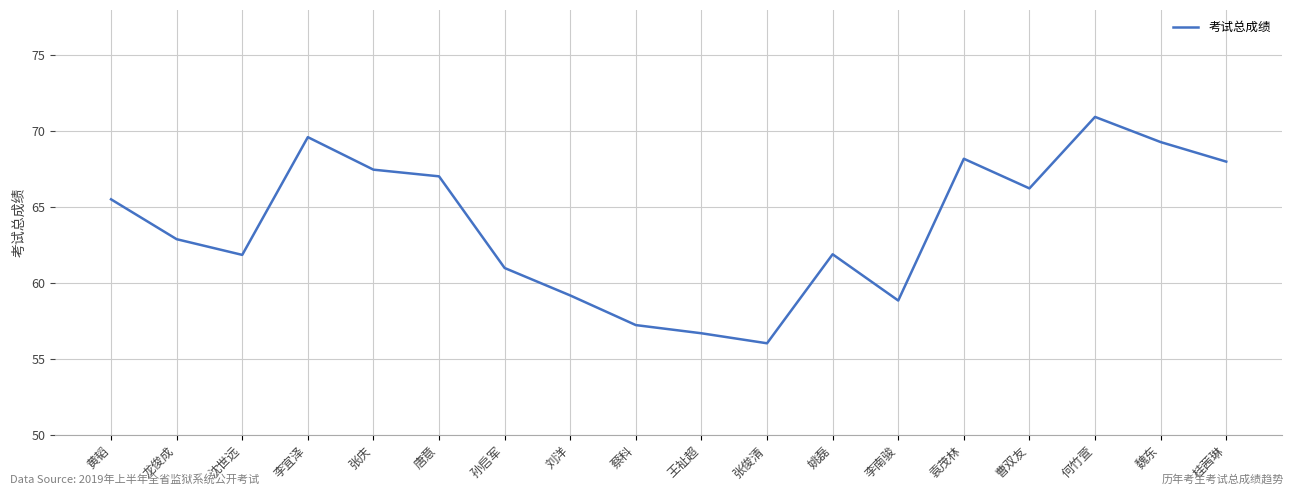

What position from the left is 李南骏?

13